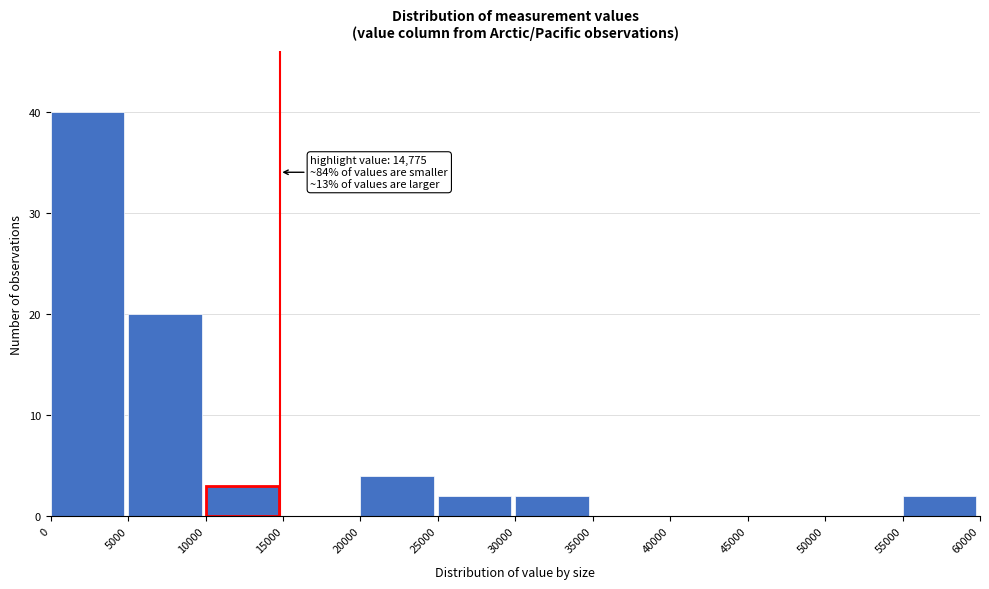

Over which range of the x-axis is the bar tallest?

0 to 5000